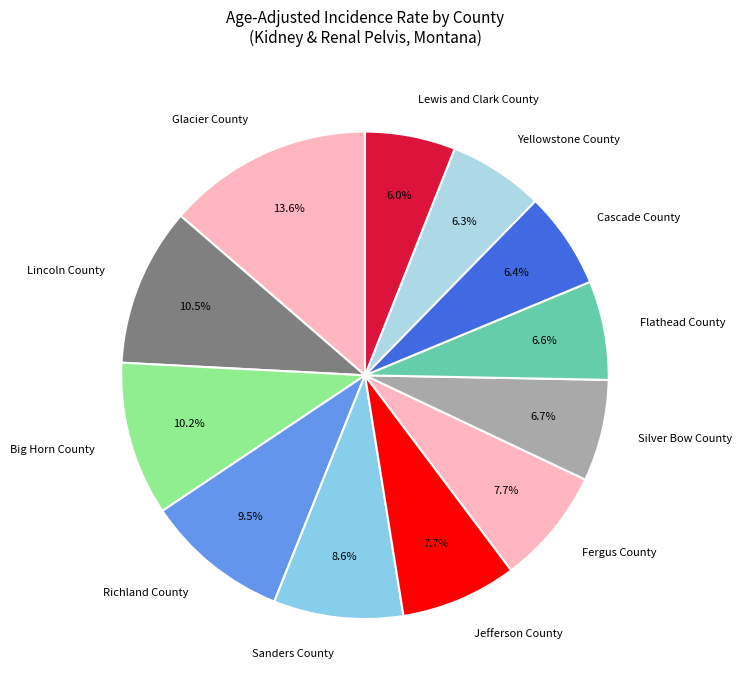

True or false: Flathead County accounts for 7% of the total.

True